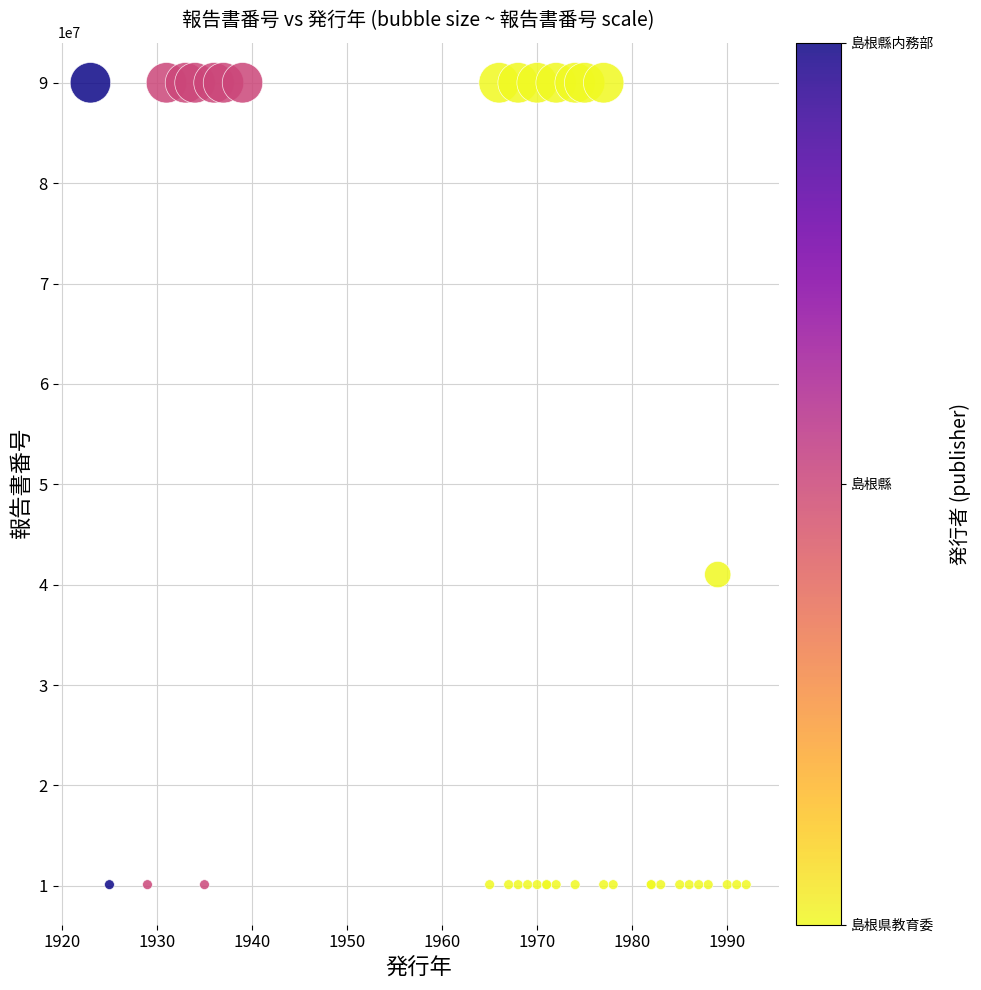

What Y value in the scatter plot is closest to 50056926?

41005510